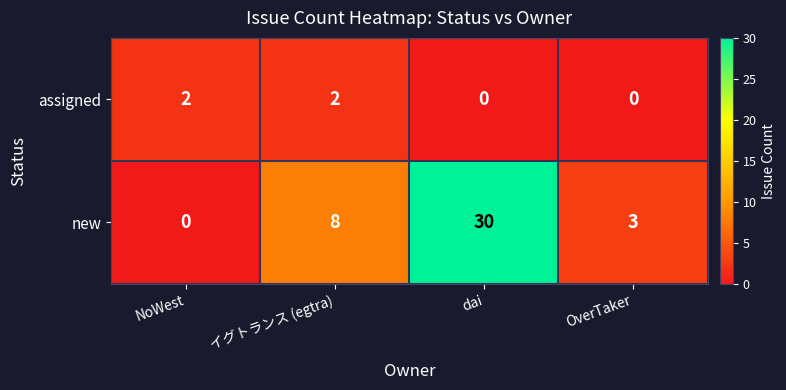

Which series has the largest total across all categories?

new